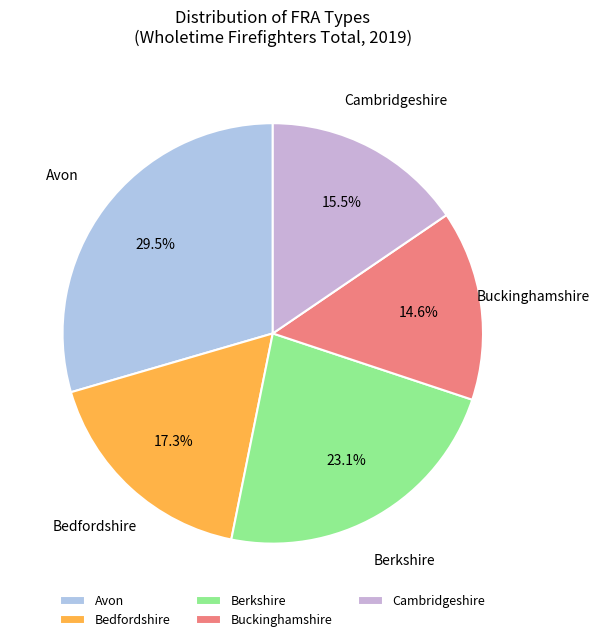

Which category has the smallest portion of the pie?

Buckinghamshire